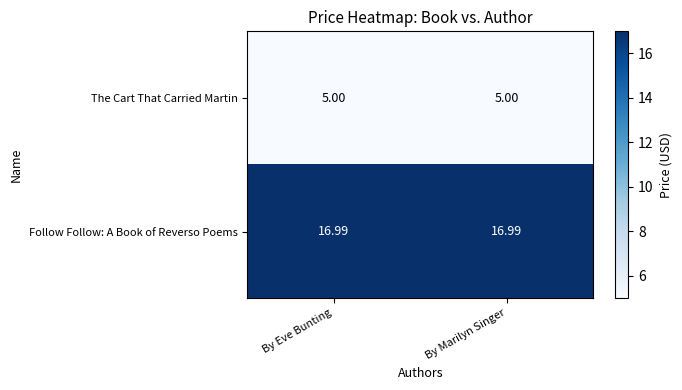

Rank the series by their maximum value, from highest to lowest.

Follow Follow: A Book of Reverso Poems, The Cart That Carried Martin